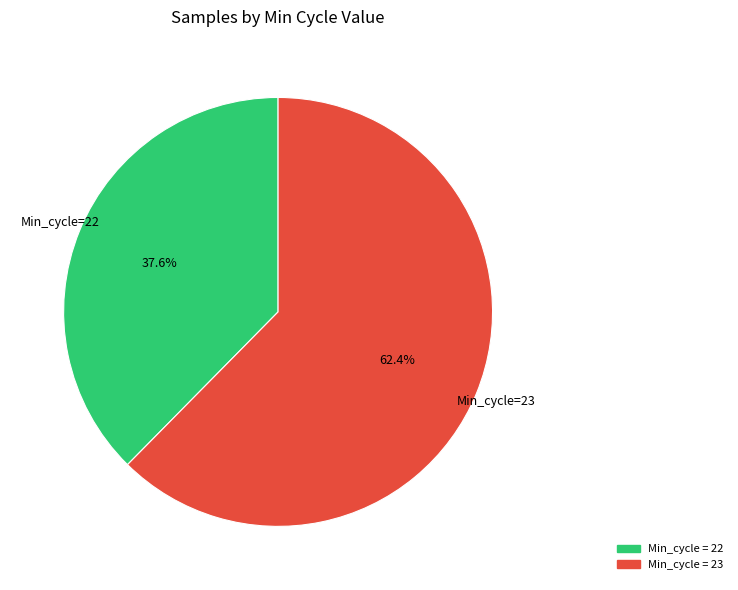

Is there a majority slice in this chart?

Yes